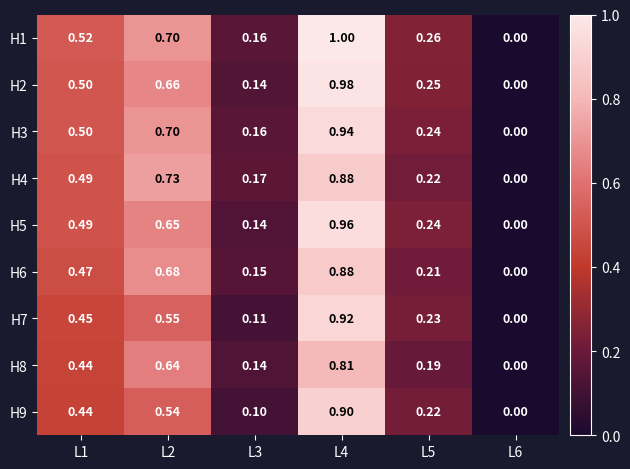

Is the value of H7 at L4 greater than the value of H2 at L2?

Yes